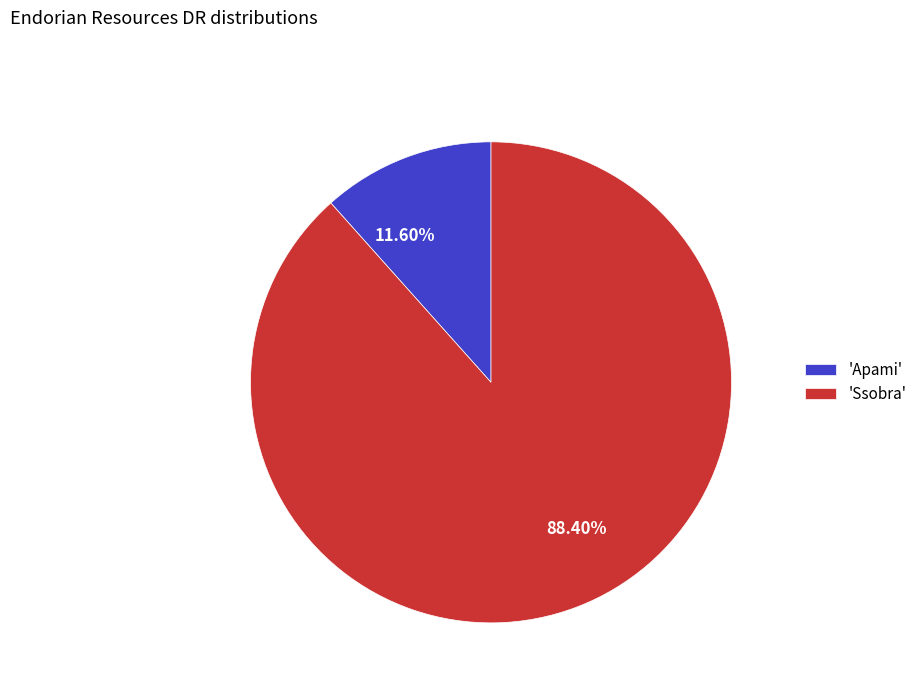

Do 88.40% and 11.60% together represent more than half of the pie?

Yes